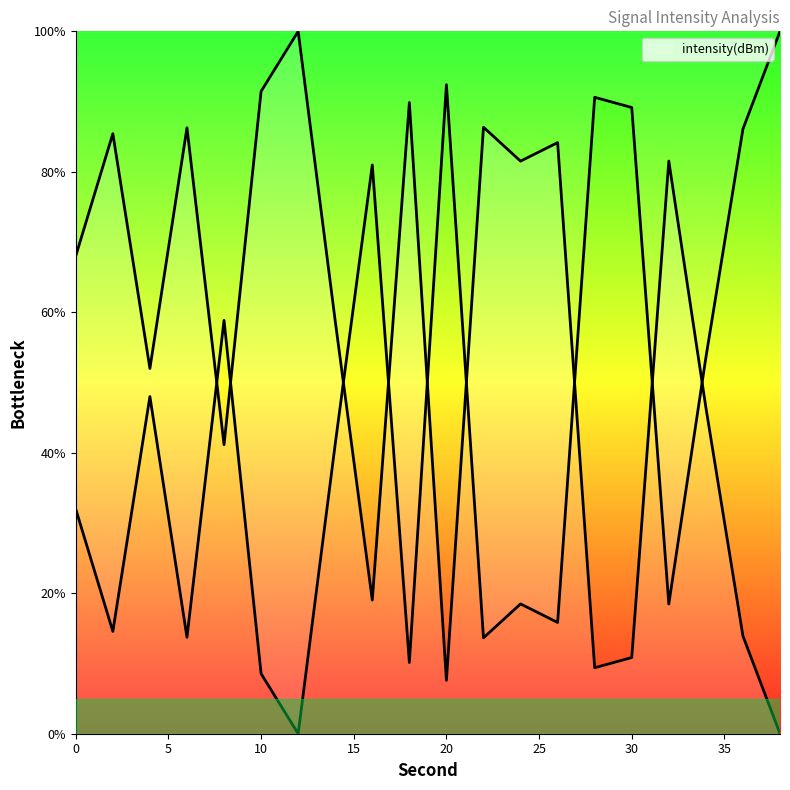

What is the average value?

55.7